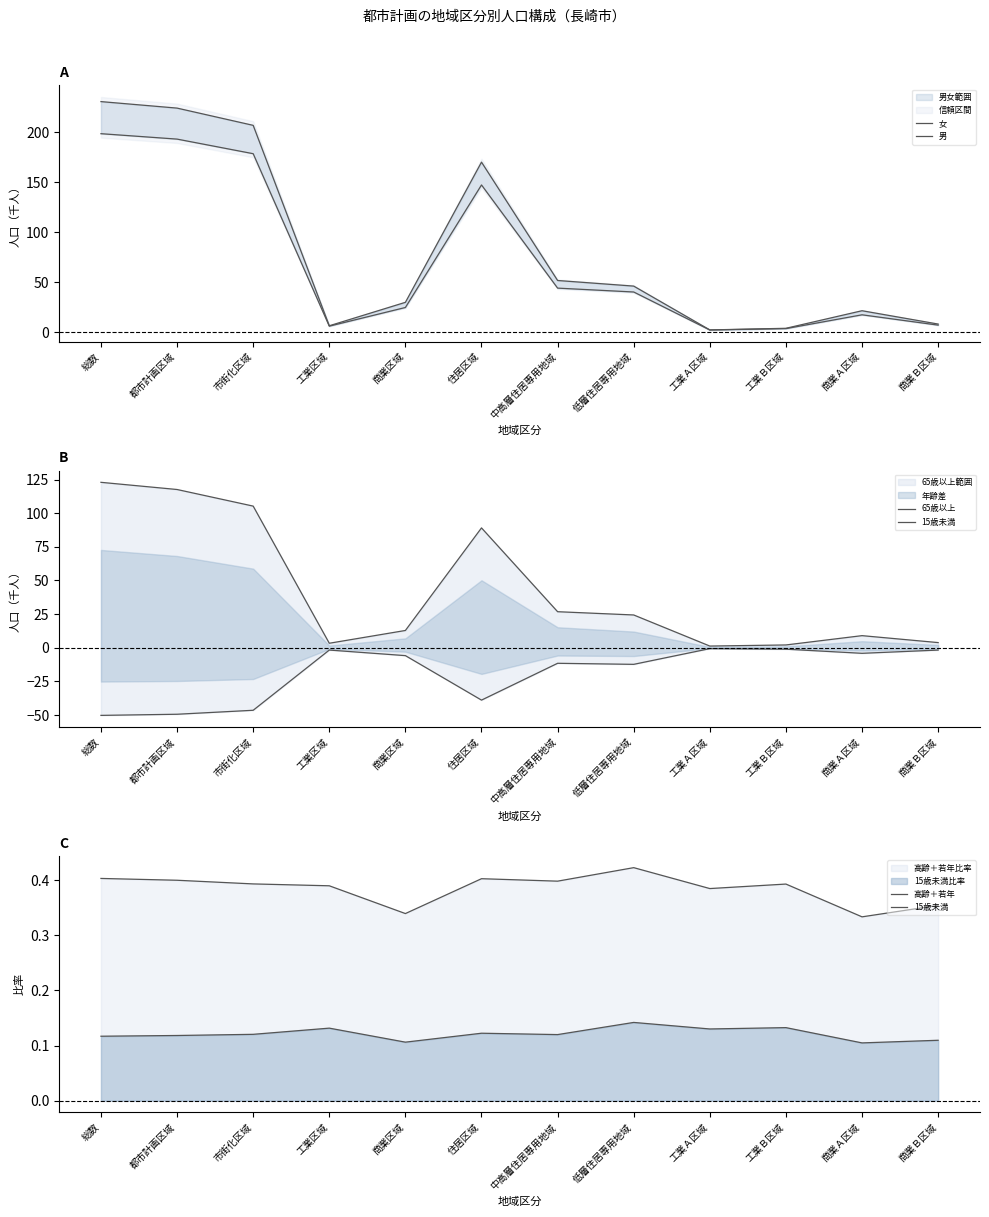

The 男 series shows 6.3 at 工業区域. True or false?

True